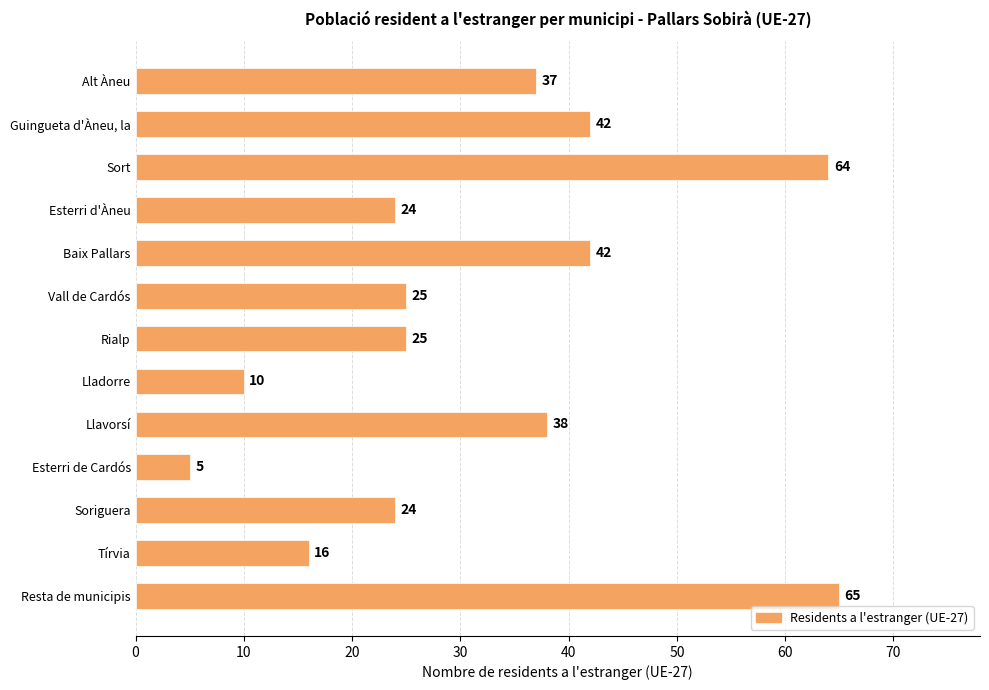

At which category does the chart reach its minimum across all series?

Esterri de Cardós